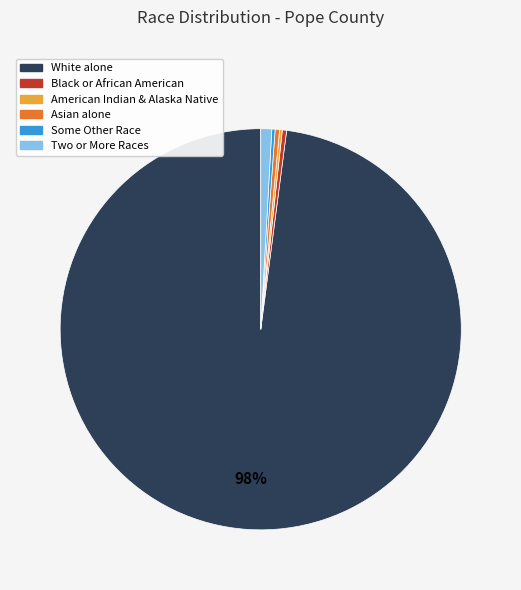

To the nearest percent, what is the average slice percentage?

17%